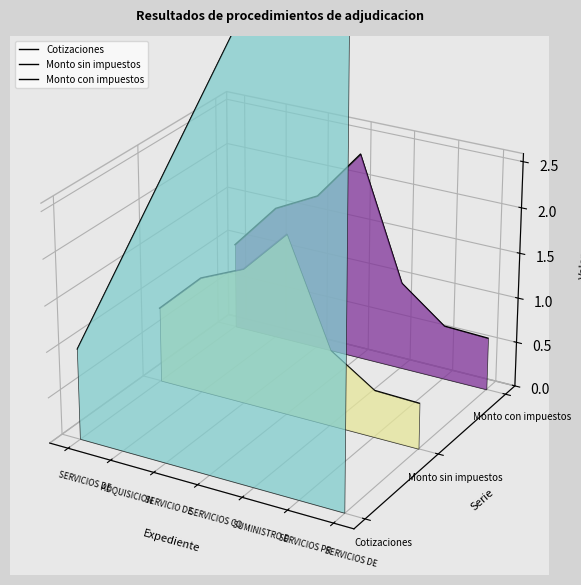

How many distinct data groups are displayed?

3